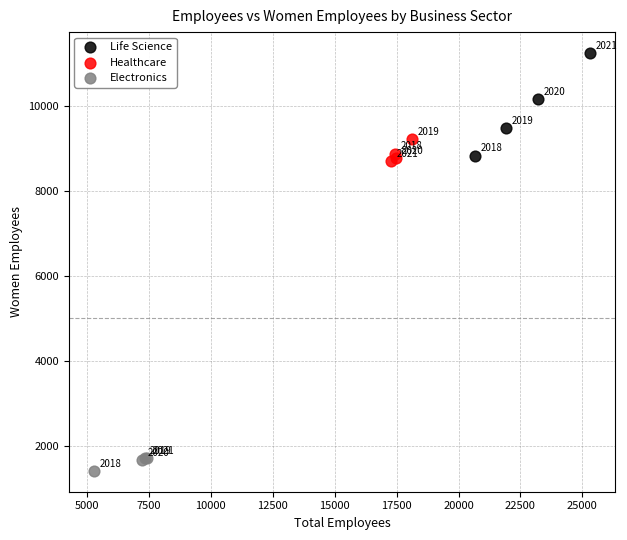

Which series contains the lowest Y value?

Electronics